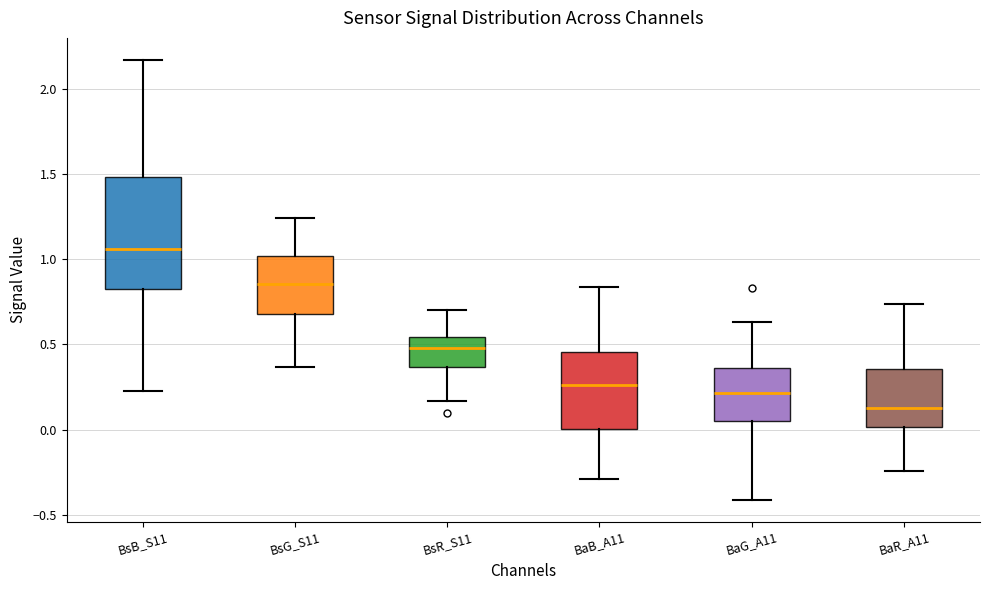

Reading left to right, read every box against the y-axis: the position of its median line, the range the box covers, and the ends of its whiskers. The values are not printed on the chart, so give them approximately, as read against the axis.

BsB_S11: median 1.05, box 0.85 to 1.50, whiskers 0.25 to 2.15
BsG_S11: median 0.85, box 0.70 to 1.00, whiskers 0.35 to 1.25
BsR_S11: median 0.50, box 0.35 to 0.55, whiskers 0.15 to 0.70
BaB_A11: median 0.25, box 0.00 to 0.45, whiskers -0.30 to 0.85
BaG_A11: median 0.20, box 0.05 to 0.35, whiskers -0.40 to 0.65
BaR_A11: median 0.15, box 0.00 to 0.35, whiskers -0.25 to 0.75